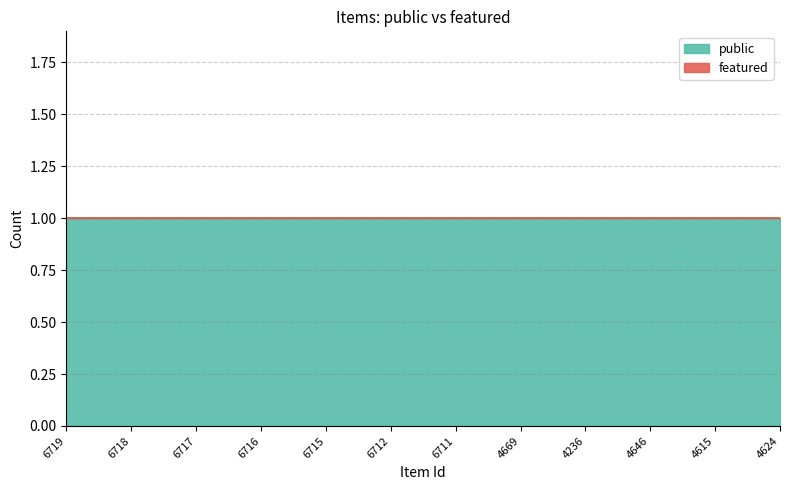

Reading right to left, what are all the values shown in this chart?

public: 1	1	1	1	1	1	1	1	1	1	1	1
featured: 0	0	0	0	0	0	0	0	0	0	0	0